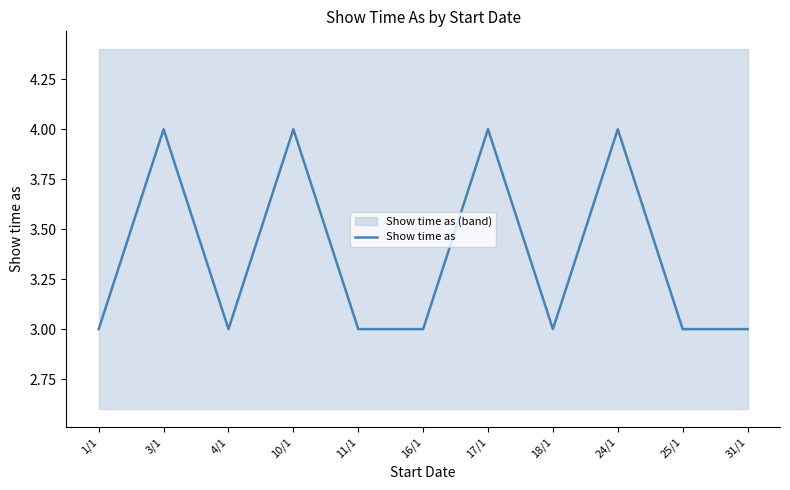

How many lines are shown in the chart?

1